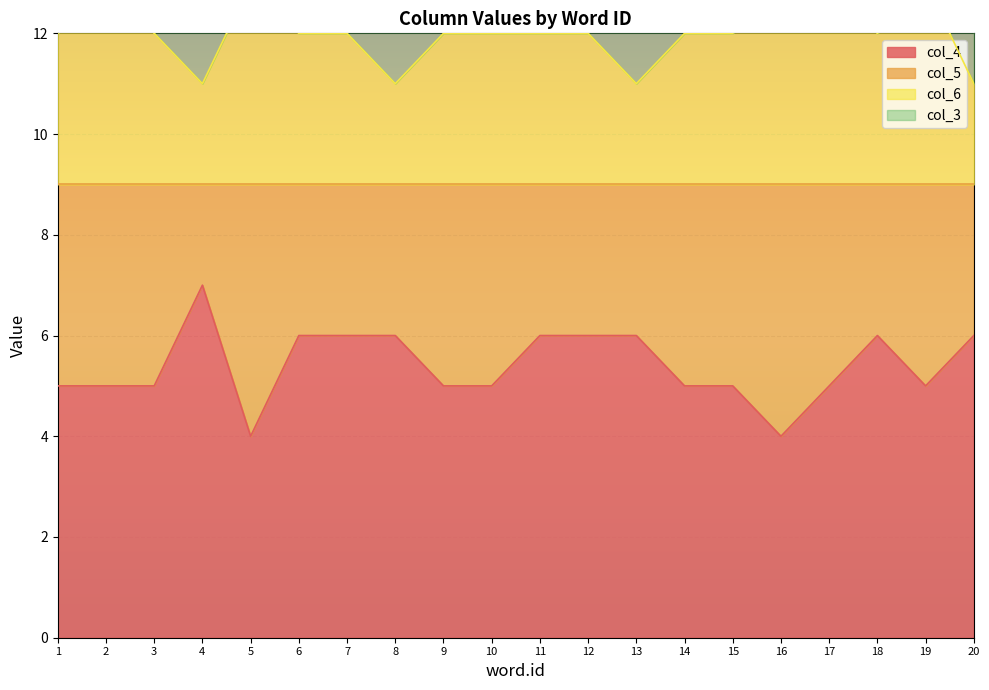

The value of col_4 at 6 is 6. True or false?

True